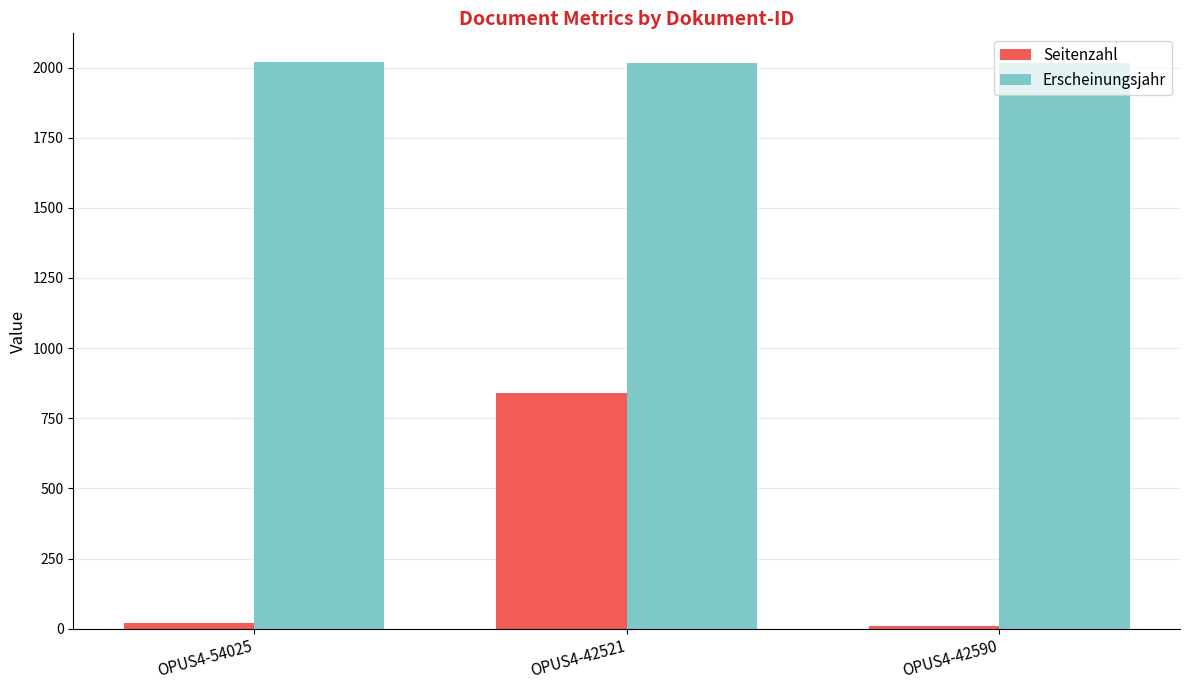

What is the sum of all Erscheinungsjahr values?

6057